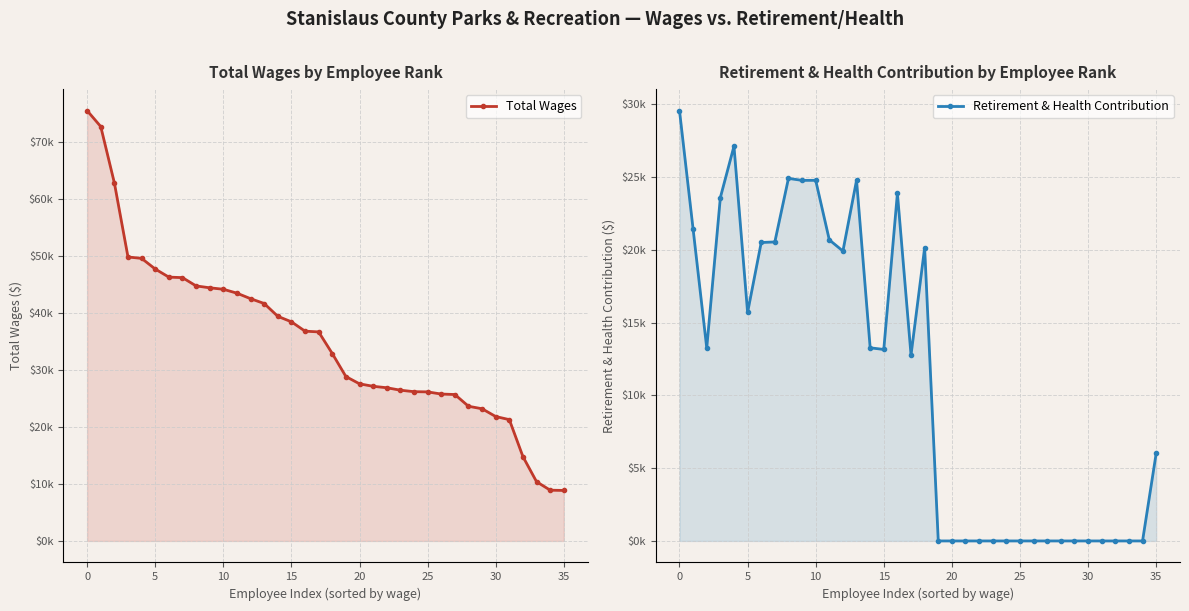

How many lines are shown in the chart?

2